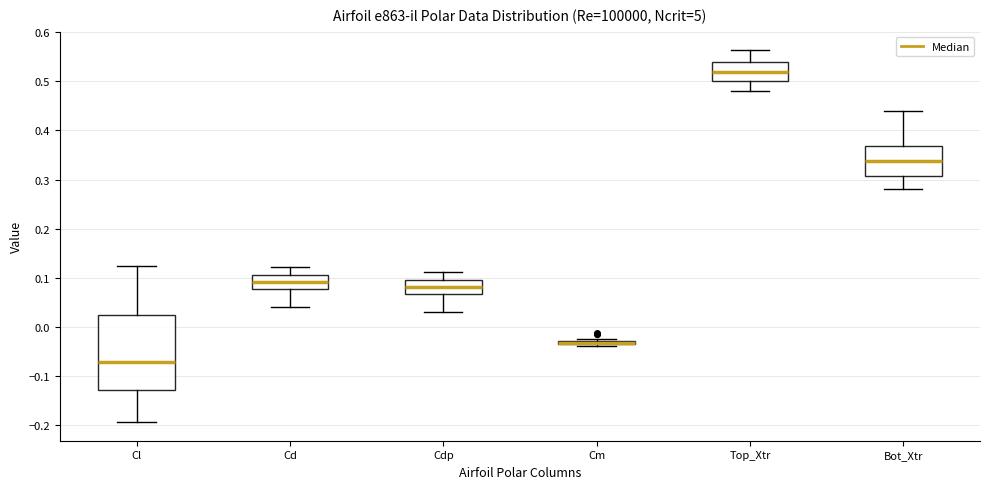

Which box's median line is the lowest?

Cl